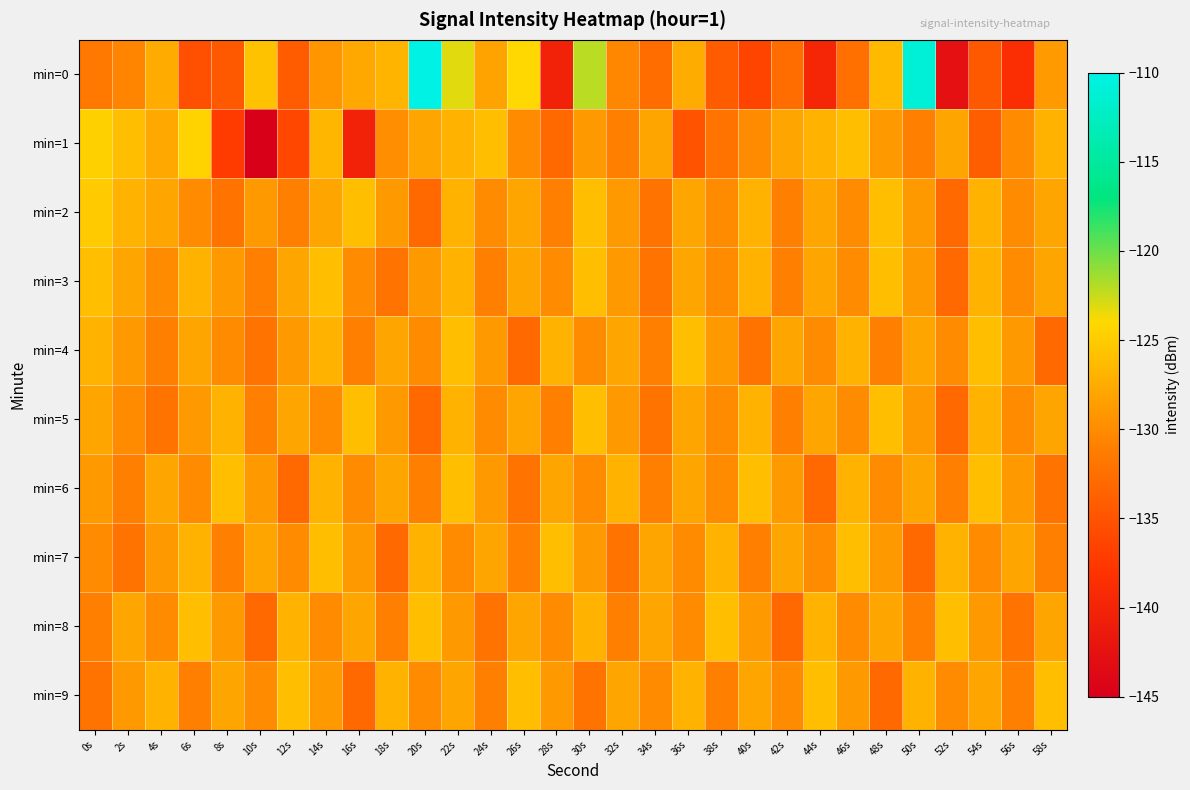

At which category is the sum across all series the highest?

22s